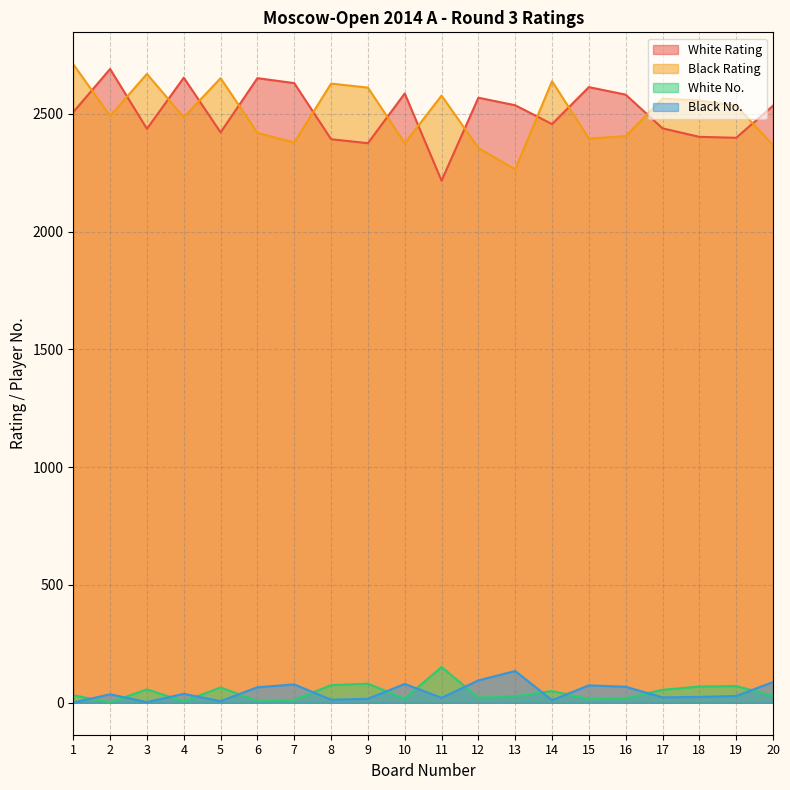

Is it true that White Rating equals 724 at 11?

False